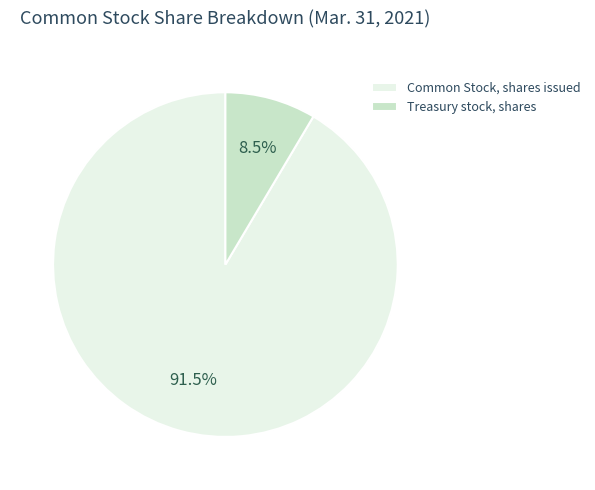

Between Common Stock, shares issued and Treasury stock, shares, which is larger?

Common Stock, shares issued